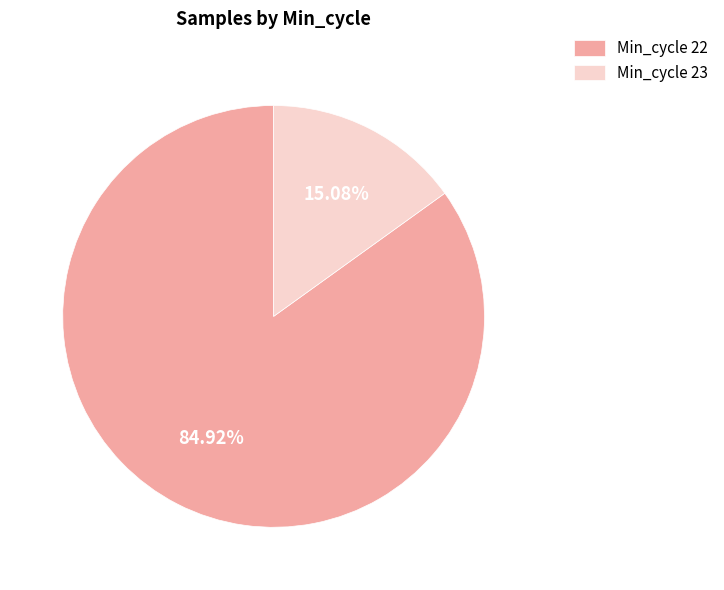

To the nearest percent, what is the average slice percentage?

50%